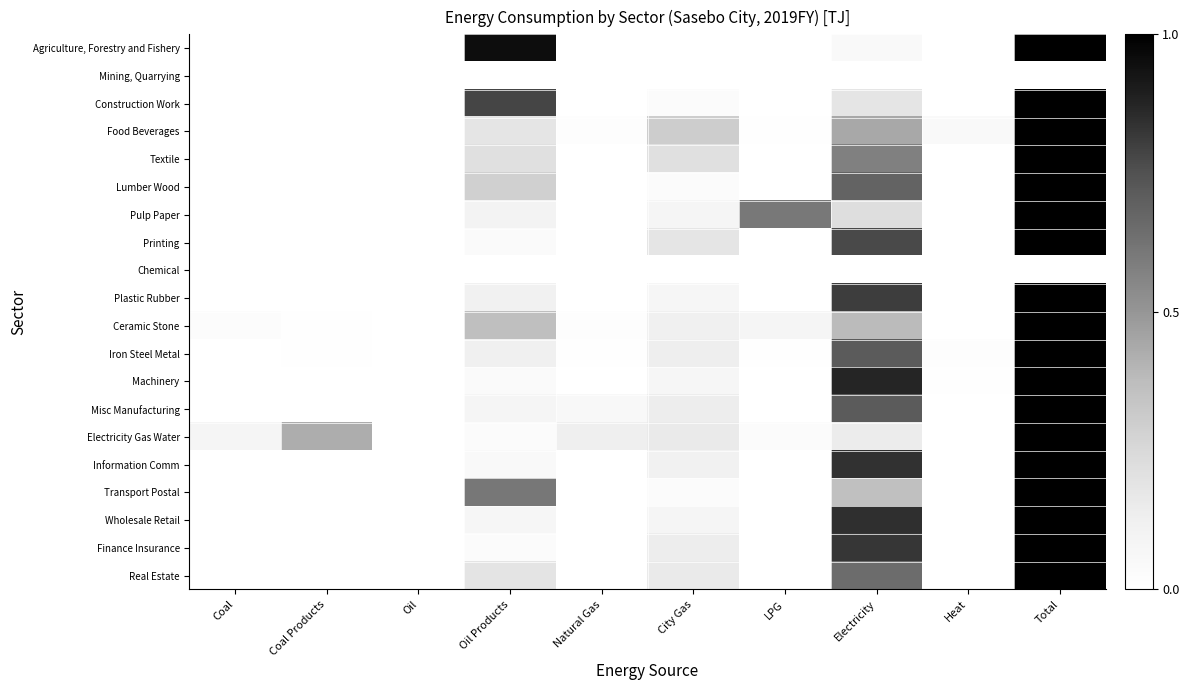

Reading left to right, what are all the values shown in this chart?

Agriculture, Forestry and Fishery: Coal=0.0	Coal Products=0.0	Oil=0.0	Oil Products=1.0	Natural Gas=0.0	City Gas=0.0	LPG=0.0	Electricity=0.0	Heat=0.0	Total=1.0
Mining, Quarrying: Coal=0.0	Coal Products=0.0	Oil=0.0	Oil Products=0.0	Natural Gas=0.0	City Gas=0.0	LPG=0.0	Electricity=0.0	Heat=0.0	Total=0.0
Construction Work: Coal=0.0	Coal Products=0.0	Oil=0.0	Oil Products=0.8	Natural Gas=0.0	City Gas=0.0	LPG=0.0	Electricity=0.2	Heat=0.0	Total=1.0
Food Beverages: Coal=0.0	Coal Products=0.0	Oil=0.0	Oil Products=0.2	Natural Gas=0.0	City Gas=0.3	LPG=0.0	Electricity=0.4	Heat=0.0	Total=1.0
Textile: Coal=0.0	Coal Products=0.0	Oil=0.0	Oil Products=0.2	Natural Gas=0.0	City Gas=0.2	LPG=0.0	Electricity=0.6	Heat=0.0	Total=1.0
Lumber Wood: Coal=0.0	Coal Products=0.0	Oil=0.0	Oil Products=0.3	Natural Gas=0.0	City Gas=0.0	LPG=0.0	Electricity=0.7	Heat=0.0	Total=1.0
Pulp Paper: Coal=0.0	Coal Products=0.0	Oil=0.0	Oil Products=0.1	Natural Gas=0.0	City Gas=0.1	LPG=0.6	Electricity=0.2	Heat=0.0	Total=1.0
Printing: Coal=0.0	Coal Products=0.0	Oil=0.0	Oil Products=0.0	Natural Gas=0.0	City Gas=0.2	LPG=0.0	Electricity=0.8	Heat=0.0	Total=1.0
Chemical: Coal=0.0	Coal Products=0.0	Oil=0.0	Oil Products=0.0	Natural Gas=0.0	City Gas=0.0	LPG=0.0	Electricity=0.0	Heat=0.0	Total=0.0
Plastic Rubber: Coal=0.0	Coal Products=0.0	Oil=0.0	Oil Products=0.1	Natural Gas=0.0	City Gas=0.1	LPG=0.0	Electricity=0.8	Heat=0.0	Total=1.0
Ceramic Stone: Coal=0.0	Coal Products=0.0	Oil=0.0	Oil Products=0.4	Natural Gas=0.0	City Gas=0.1	LPG=0.1	Electricity=0.4	Heat=0.0	Total=1.0
Iron Steel Metal: Coal=0.0	Coal Products=0.0	Oil=0.0	Oil Products=0.1	Natural Gas=0.0	City Gas=0.1	LPG=0.0	Electricity=0.7	Heat=0.0	Total=1.0
Machinery: Coal=0.0	Coal Products=0.0	Oil=0.0	Oil Products=0.0	Natural Gas=0.0	City Gas=0.1	LPG=0.0	Electricity=0.9	Heat=0.0	Total=1.0
Misc Manufacturing: Coal=0.0	Coal Products=0.0	Oil=0.0	Oil Products=0.1	Natural Gas=0.1	City Gas=0.1	LPG=0.0	Electricity=0.7	Heat=0.0	Total=1.0
Electricity Gas Water: Coal=0.1	Coal Products=0.4	Oil=0.0	Oil Products=0.0	Natural Gas=0.1	City Gas=0.2	LPG=0.0	Electricity=0.1	Heat=0.0	Total=1.0
Information Comm: Coal=0.0	Coal Products=0.0	Oil=0.0	Oil Products=0.0	Natural Gas=0.0	City Gas=0.1	LPG=0.0	Electricity=0.8	Heat=0.0	Total=1.0
Transport Postal: Coal=0.0	Coal Products=0.0	Oil=0.0	Oil Products=0.6	Natural Gas=0.0	City Gas=0.0	LPG=0.0	Electricity=0.4	Heat=0.0	Total=1.0
Wholesale Retail: Coal=0.0	Coal Products=0.0	Oil=0.0	Oil Products=0.1	Natural Gas=0.0	City Gas=0.1	LPG=0.0	Electricity=0.8	Heat=0.0	Total=1.0
Finance Insurance: Coal=0.0	Coal Products=0.0	Oil=0.0	Oil Products=0.0	Natural Gas=0.0	City Gas=0.1	LPG=0.0	Electricity=0.8	Heat=0.0	Total=1.0
Real Estate: Coal=0.0	Coal Products=0.0	Oil=0.0	Oil Products=0.2	Natural Gas=0.0	City Gas=0.2	LPG=0.0	Electricity=0.7	Heat=0.0	Total=1.0